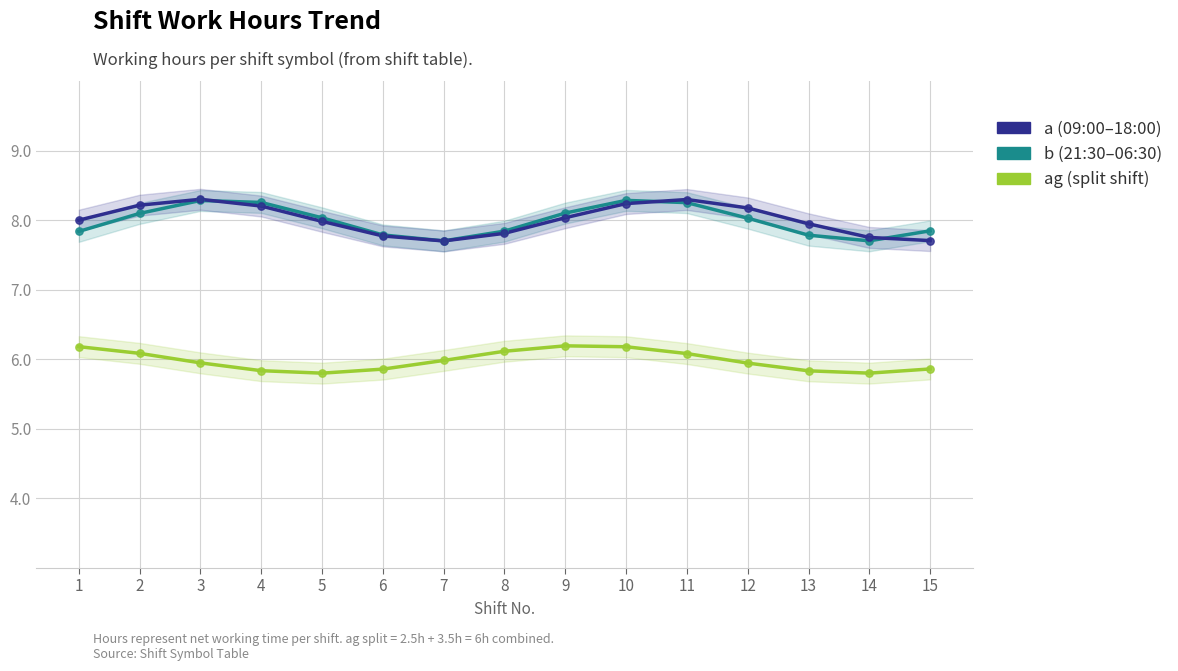

Which series reaches the maximum Y coordinate?

a (09:00–18:00)